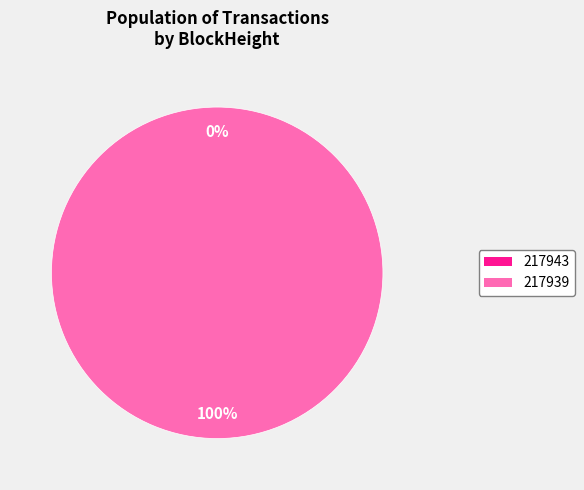

To the nearest percent, what portion does 217939 represent?

100%